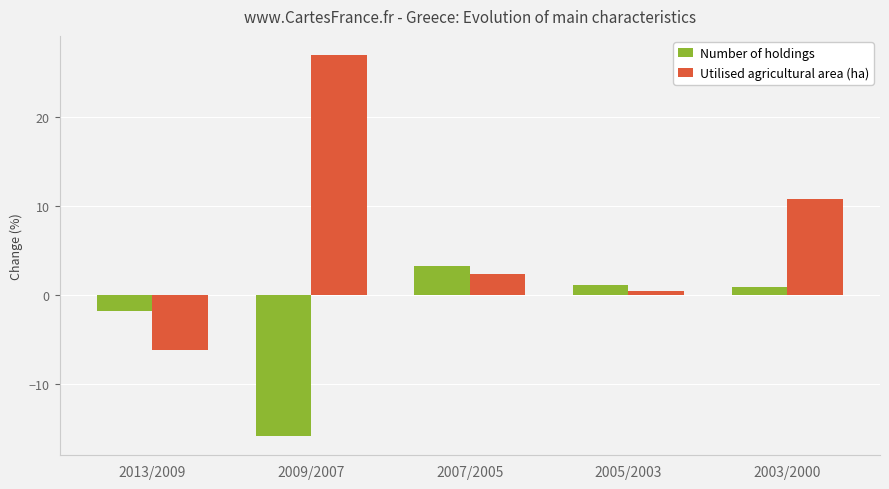

At which label does Utilised agricultural area (ha) first exceed 2?

2009/2007